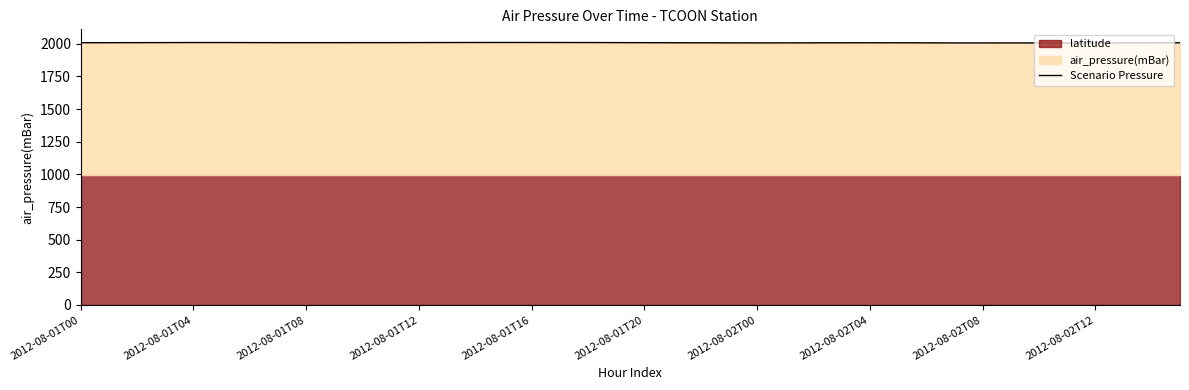

How many data points are less than 2008?

20